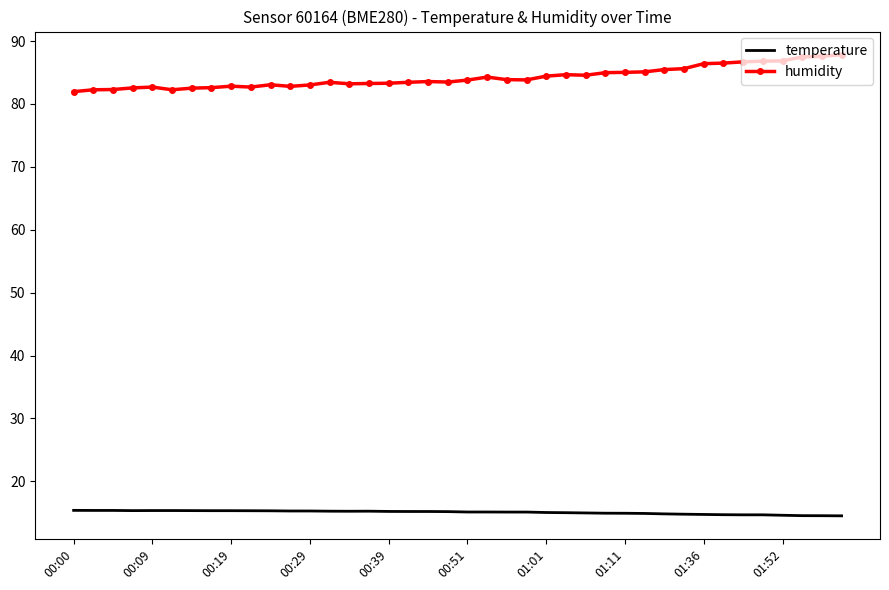

Which series has the largest total across all categories?

humidity